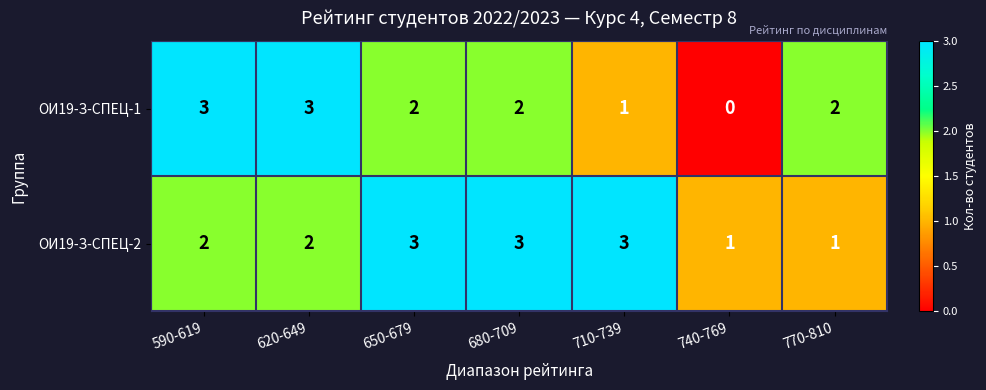

What is the difference between the maximum and minimum values in the ОИ19-З-СПЕЦ-1 series?

3